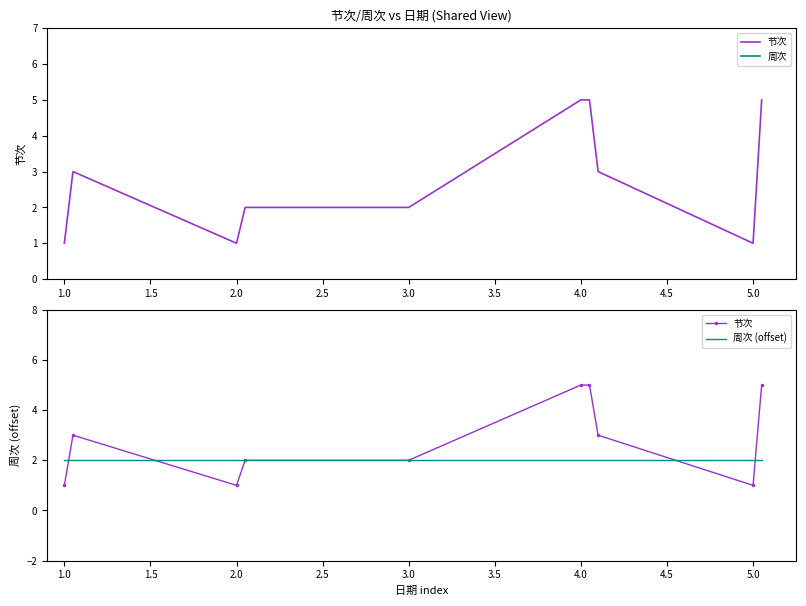

Is the value of 周次 at 1.5 greater than the value of 周次 (offset) at 5.0?

Yes